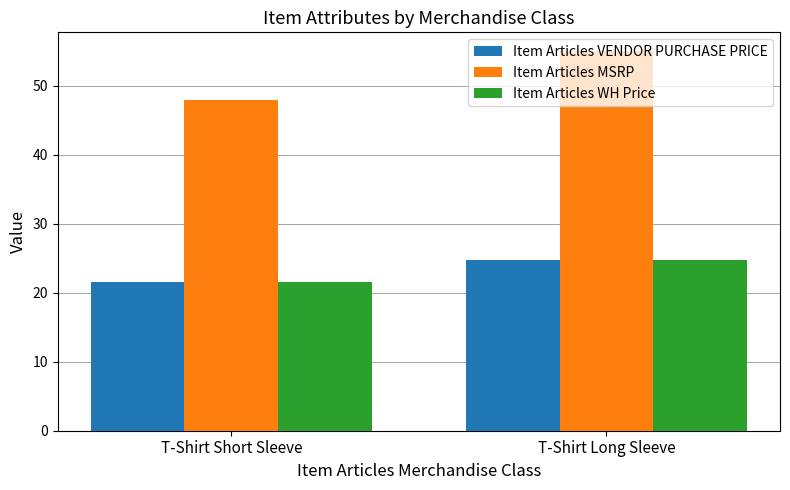

Count the Item Articles MSRP values in the range 48 to 55.

2